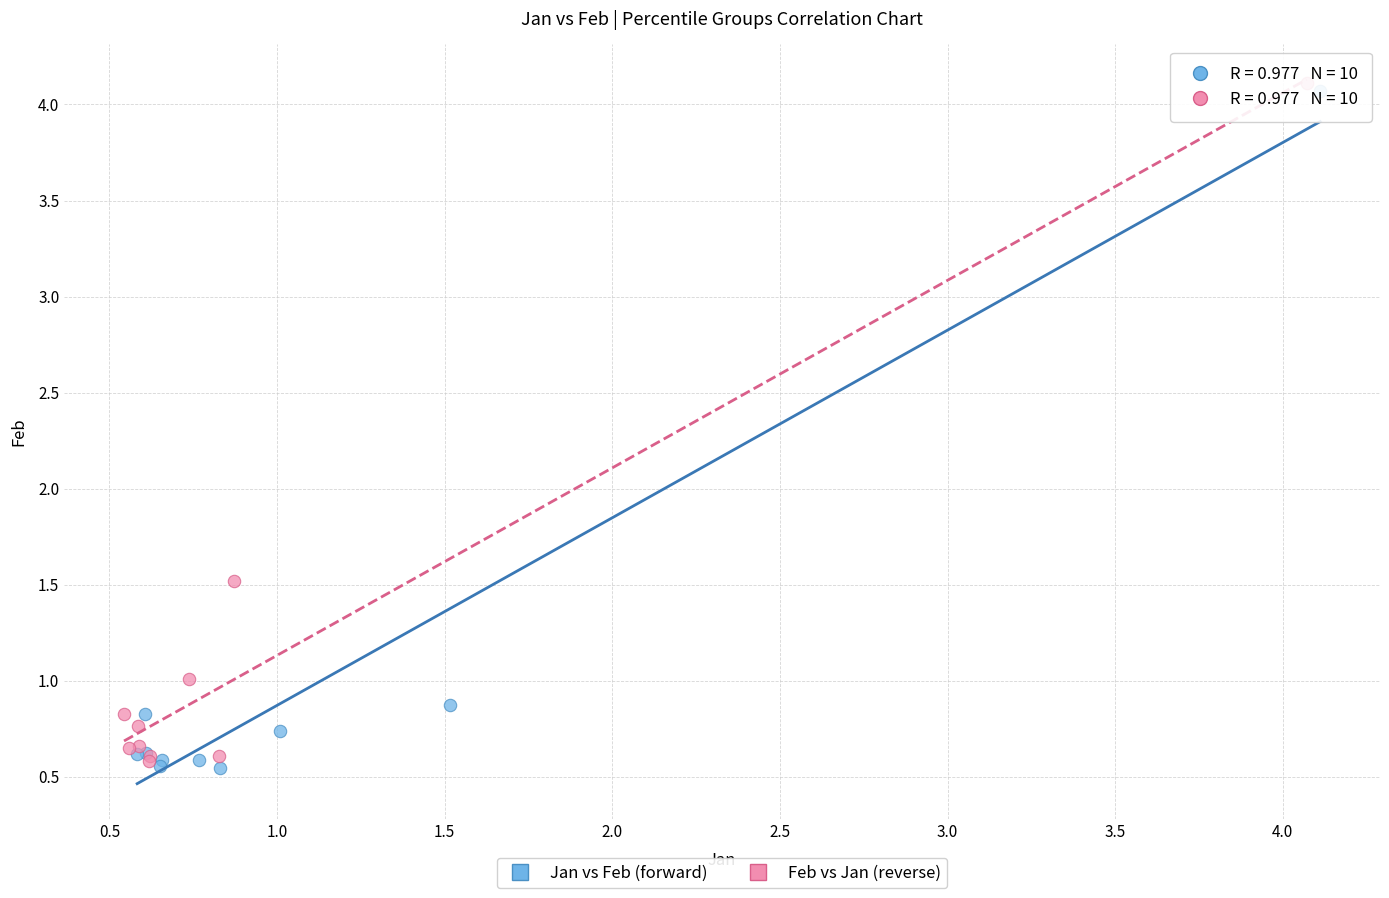

What are all the series names shown in the legend?

Jan vs Feb (forward), Feb vs Jan (reverse)